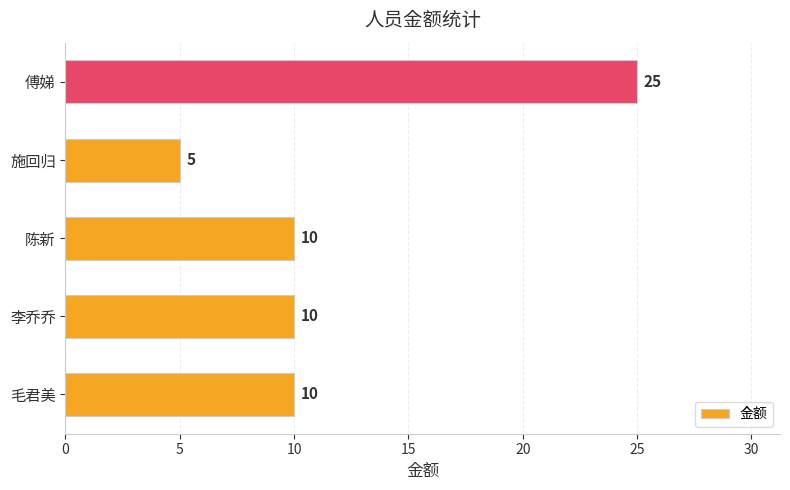

What is the sum of all values?

60